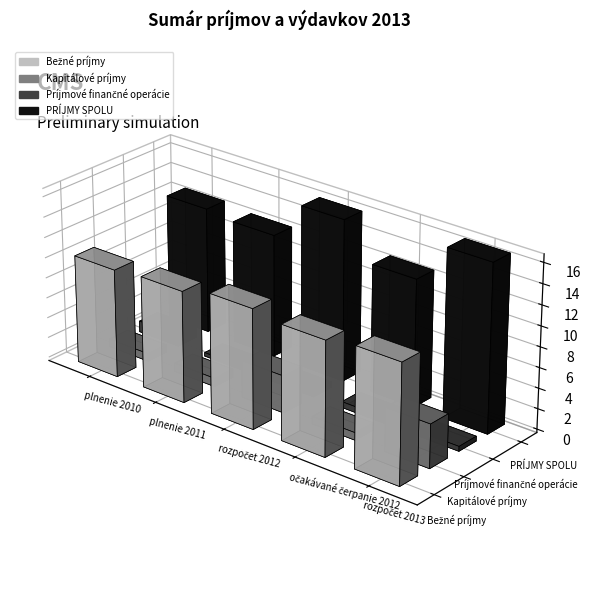

Reading left to right, extract all data points from this chart.

Bežné príjmy: plnenie 2010=10611235.0	plnenie 2011=10916798.3	rozpočet 2012=11688460.0	očakávané čerpanie 2012=11192555.0	rozpočet 2013=11690737.0
Kapitálové príjmy: plnenie 2010=761844.8	plnenie 2011=828632.7	rozpočet 2012=3640369.0	očakávané čerpanie 2012=735941.0	rozpočet 2013=4291701.0
Príjmové finančné operácie: plnenie 2010=1094060.6	plnenie 2011=353398.4	rozpočet 2012=574727.0	očakávané čerpanie 2012=574727.0	rozpočet 2013=476000.0
PRÍJMY SPOLU: plnenie 2010=12467140.4	plnenie 2011=12098829.4	rozpočet 2012=15903556.0	očakávané čerpanie 2012=12503223.0	rozpočet 2013=16458438.0